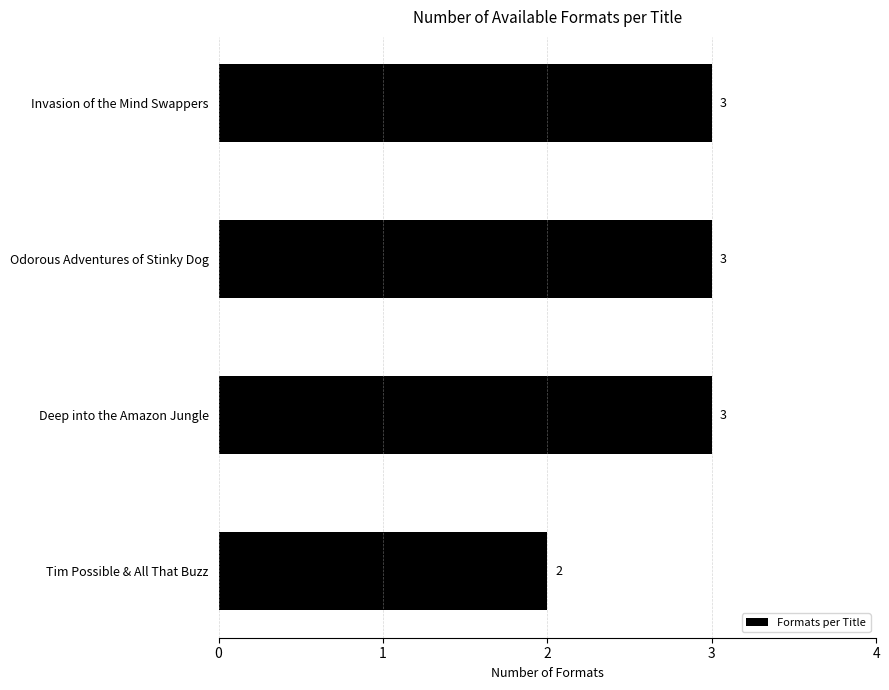

Reading top to bottom, extract all data points from this chart.

3	3	3	2